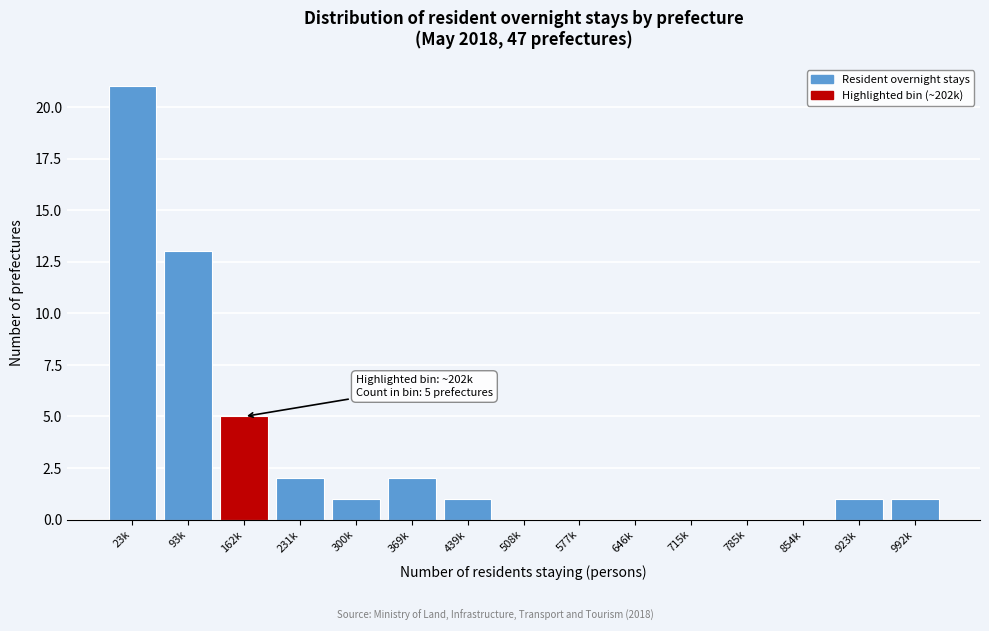

Reading right to left, what are all the values shown in this chart?

992k=1	923k=1	854k=0	785k=0	715k=0	646k=0	577k=0	508k=0	439k=1	369k=2	300k=1	231k=2	162k=5	93k=13	23k=21